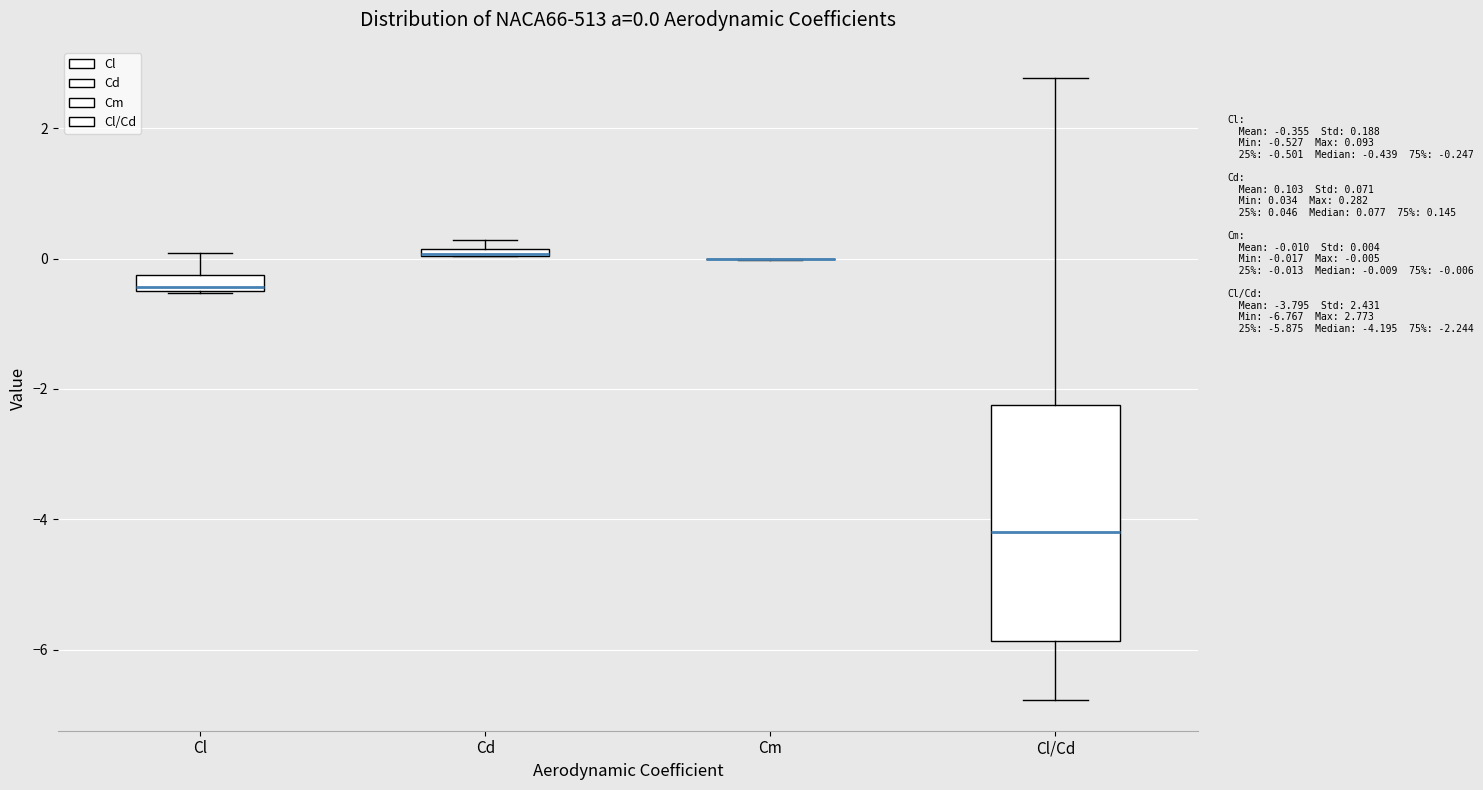

Which box is the tallest, from its lower edge to its upper edge?

Cl/Cd